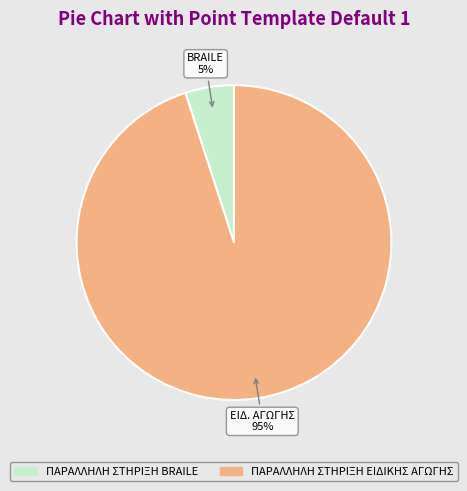

To the nearest percent, what is the average slice percentage?

50%